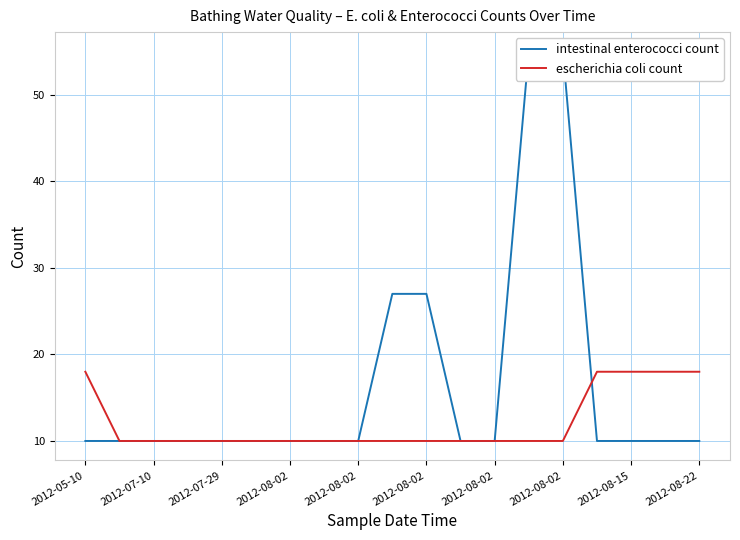

Is this an area chart (filled region under the line)?

No